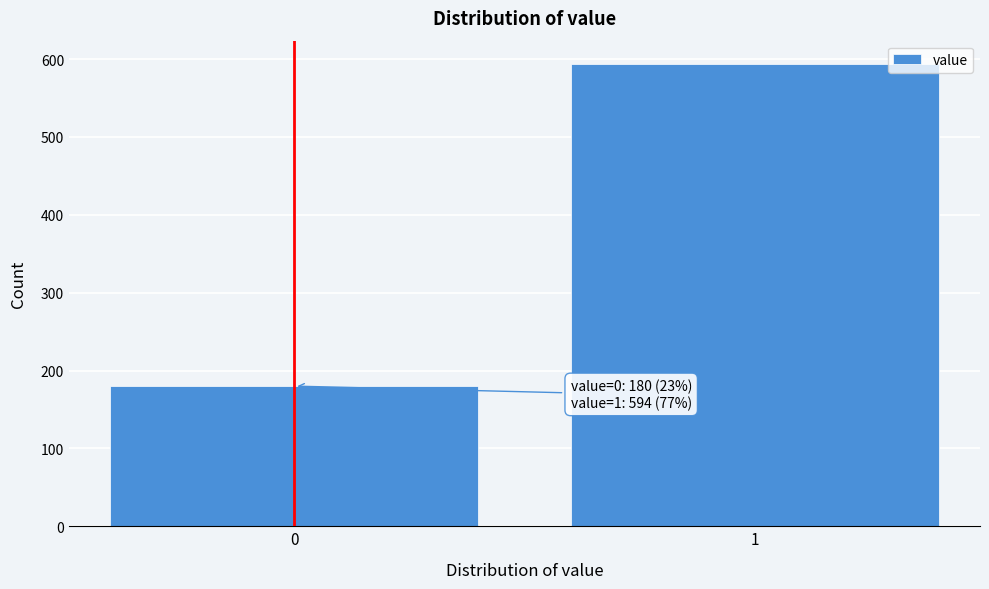

Reading right to left, extract all data points from this chart.

1=594	0=180